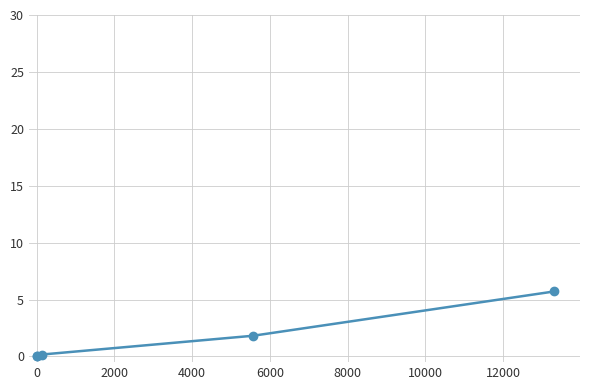

What is the difference between the maximum and minimum values?

5.7